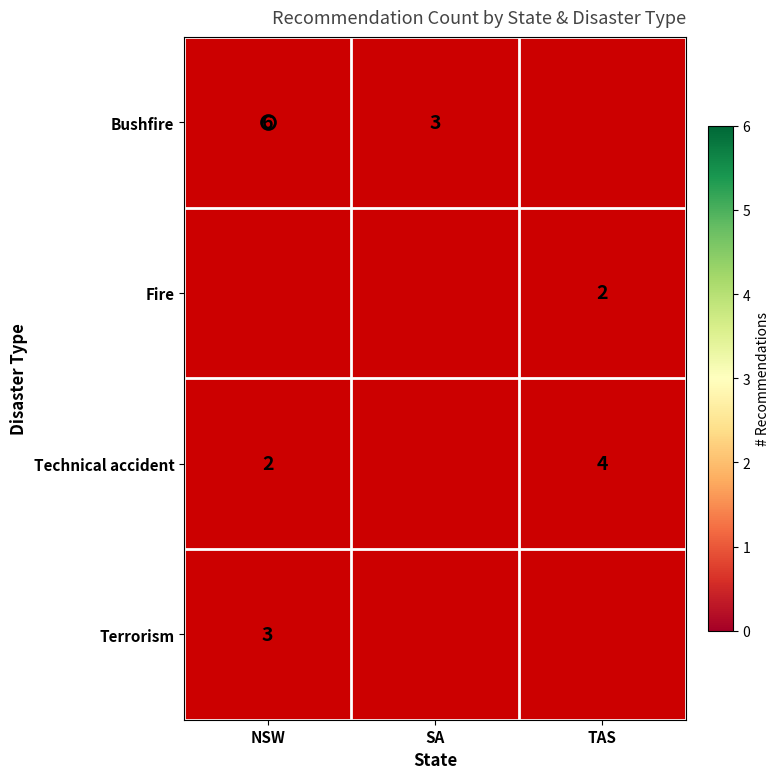

How many values in Bushfire are above zero?

2